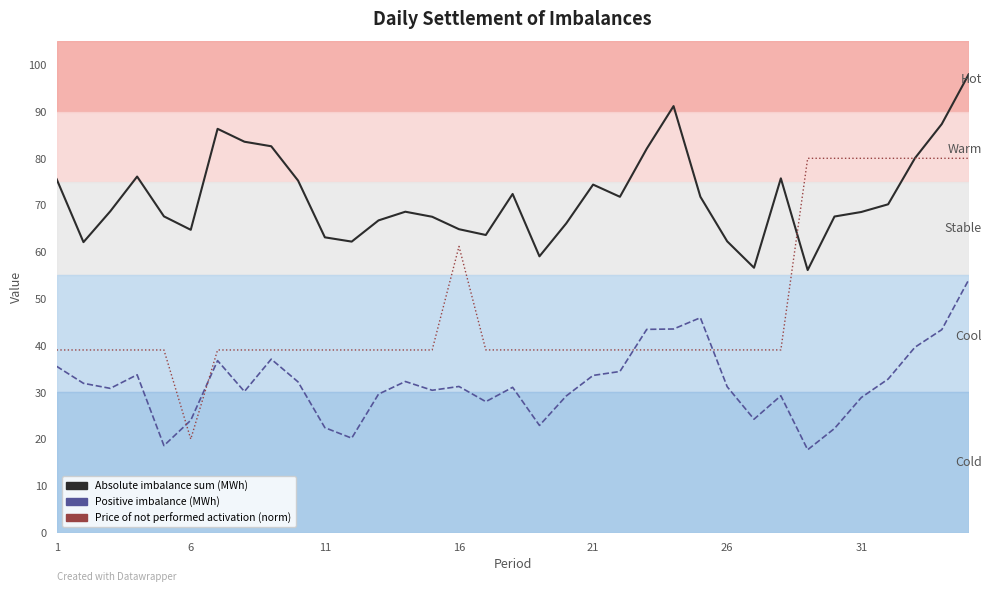

How many interior local valleys does the Absolute imbalance sum (MWh) series have?

8